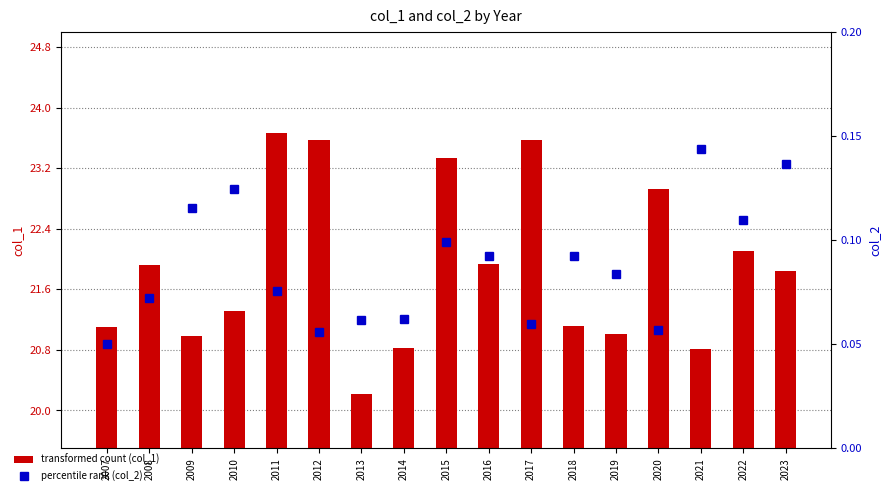

What is the greatest value displayed?

23.7